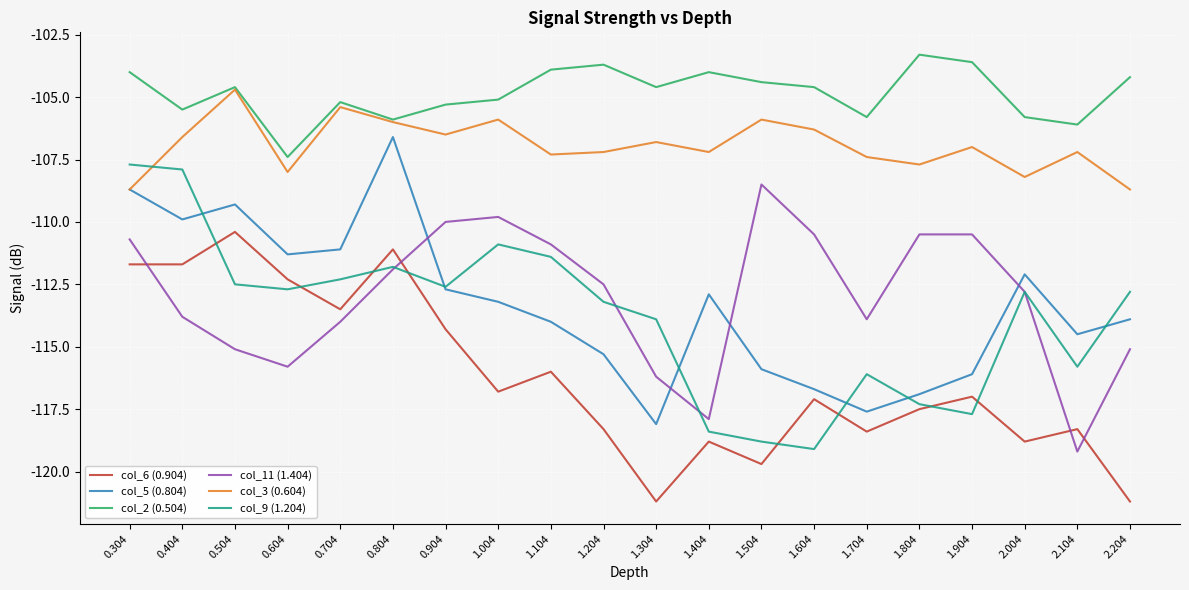

What is the sum of the col_2 (0.504) values at 0.904 and 1.904?

-208.9